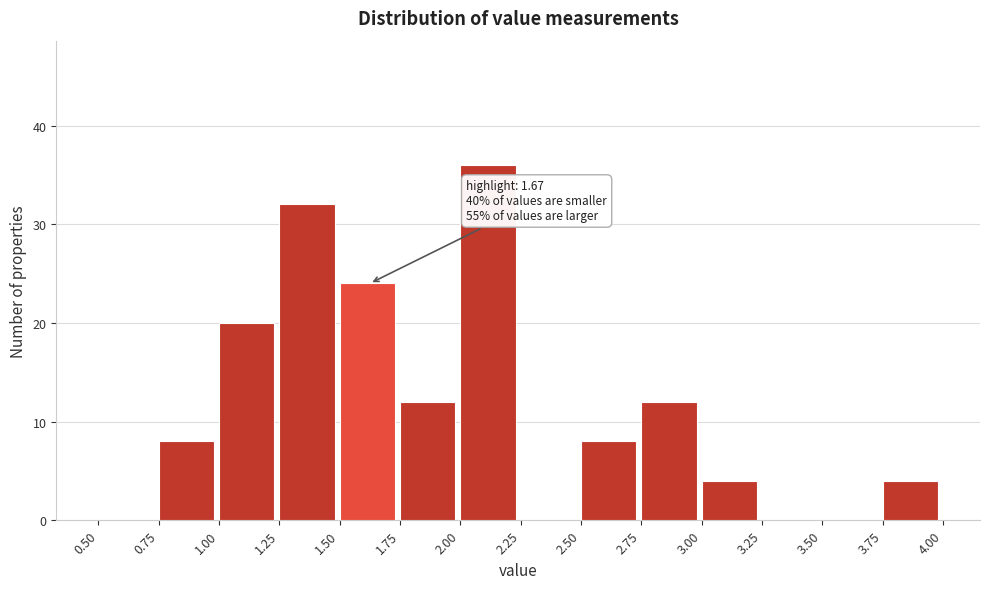

Which range on the x-axis has the tallest bar?

2.00 to 2.25